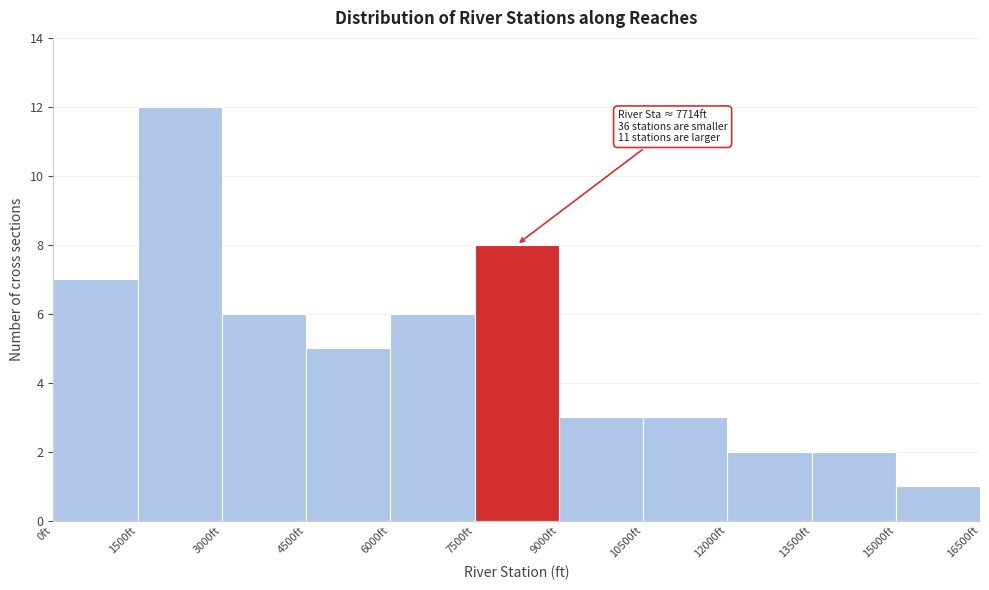

Which range on the x-axis has the tallest bar?

1500 to 3000